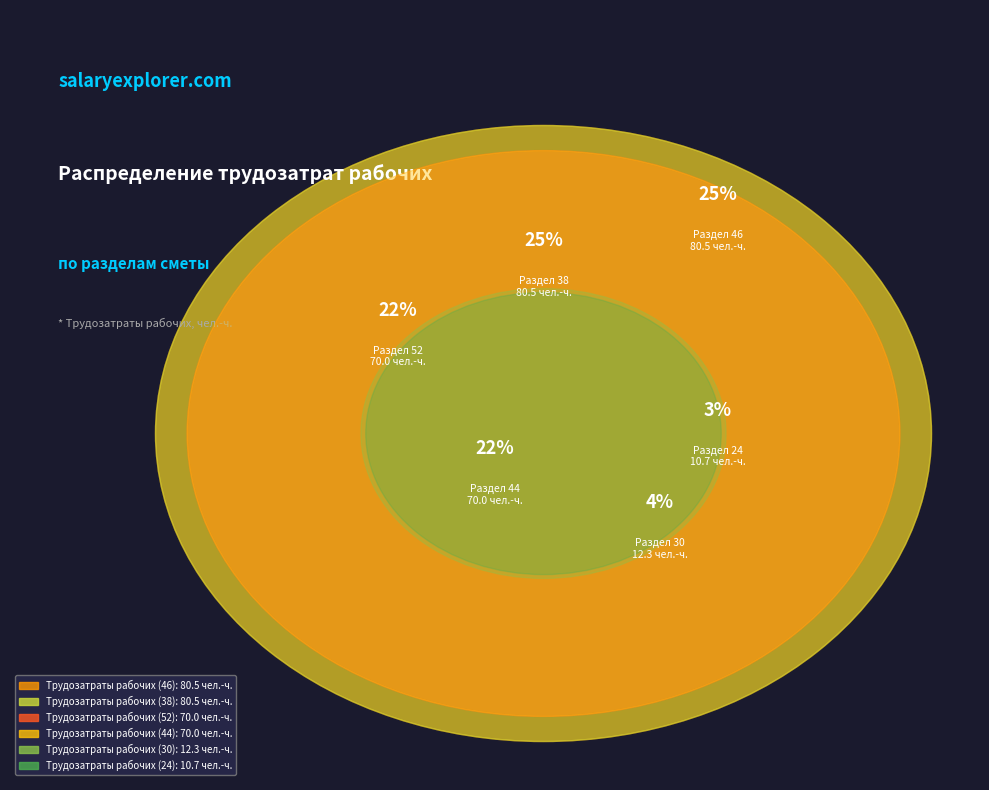

Is the sum of Трудозатраты рабочих (38) and Трудозатраты рабочих (24) greater than half?

No